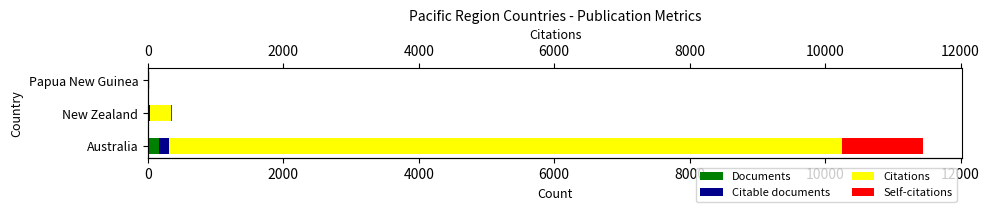

At Papua New Guinea, list the series in order from largest to smallest.

Citations, Self-citations, Documents, Citable documents